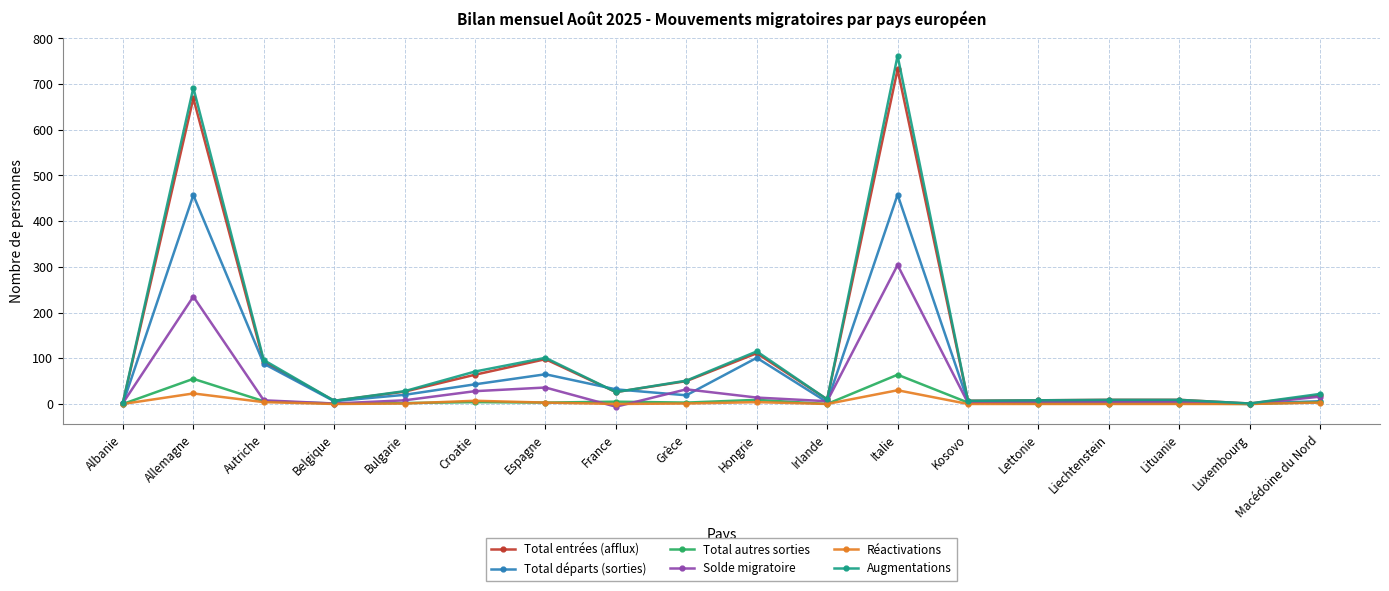

Is it true that Total entrées (afflux) equals 669 at Allemagne?

True